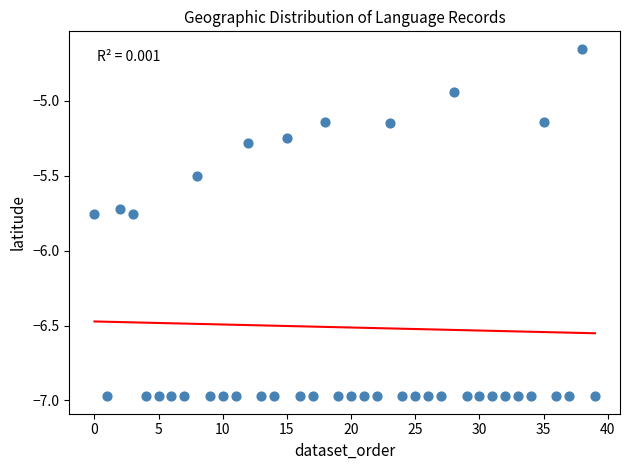

What is the range of Y values (max minus min)?

2.3